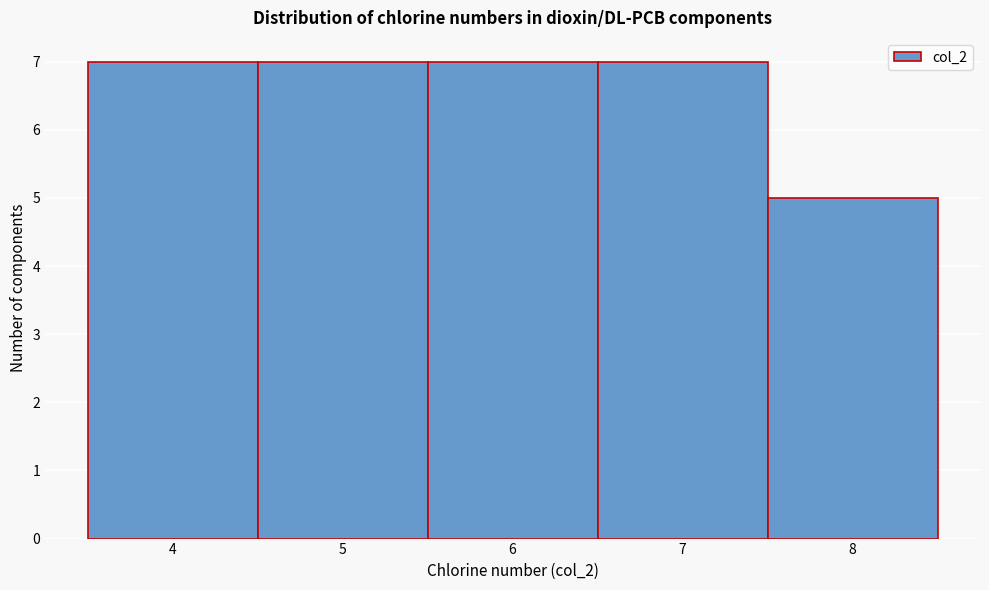

Reading left to right, transcribe this chart: for each bar, give the range it covers on the x-axis and its height. The values are not printed on the chart, so give them approximately, as read against the axis.

3.5 to 4.5: 7
4.5 to 5.5: 7
5.5 to 6.5: 7
6.5 to 7.5: 7
7.5 to 8.5: 5